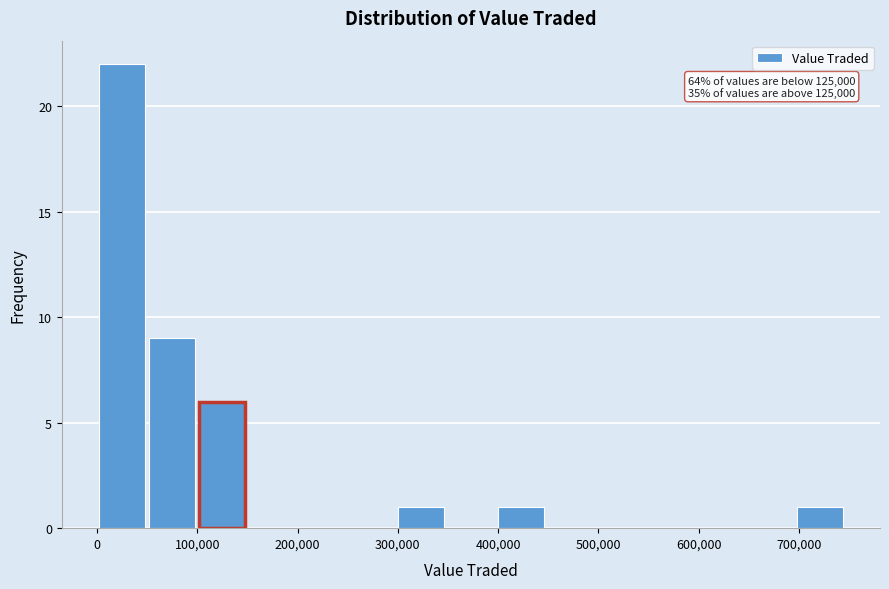

Which range on the x-axis has the tallest bar?

0 to 50000